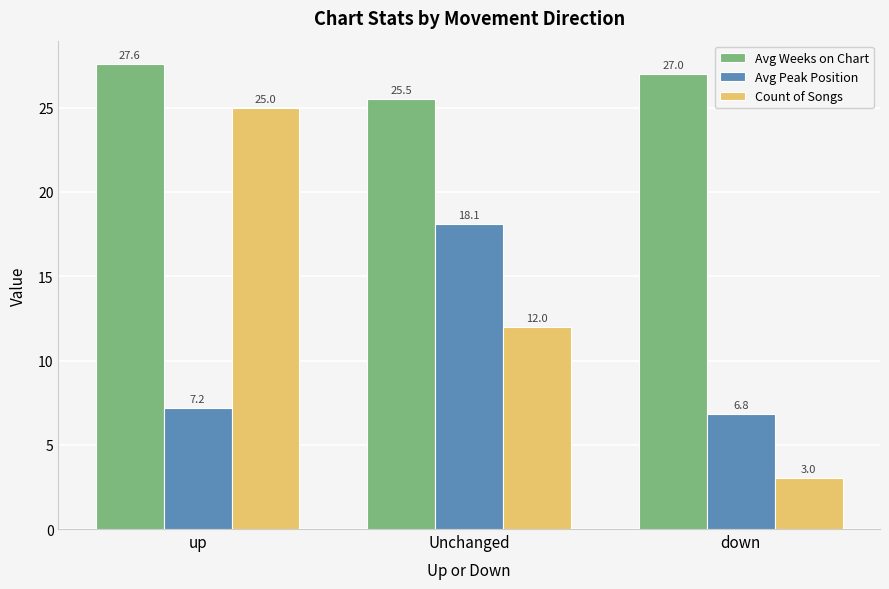

List the series in order of their peak value, lowest first.

Avg Peak Position, Count of Songs, Avg Weeks on Chart